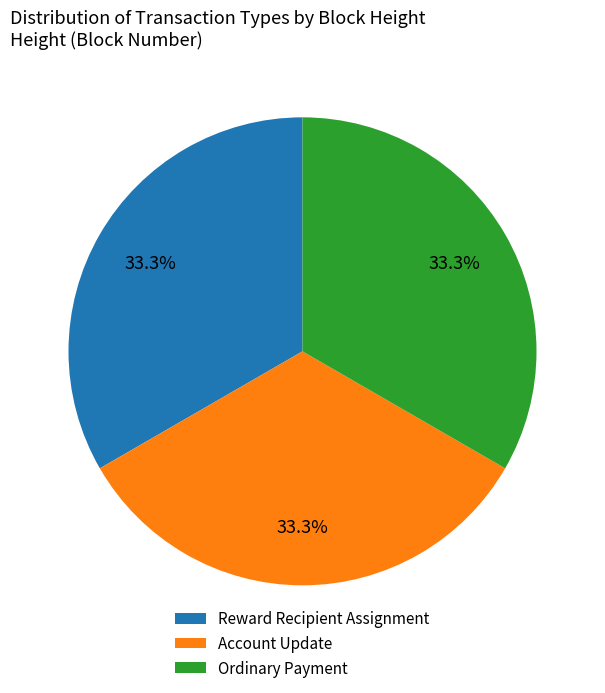

Combined, what portion of the pie is Account Update and Ordinary Payment?

66.7%